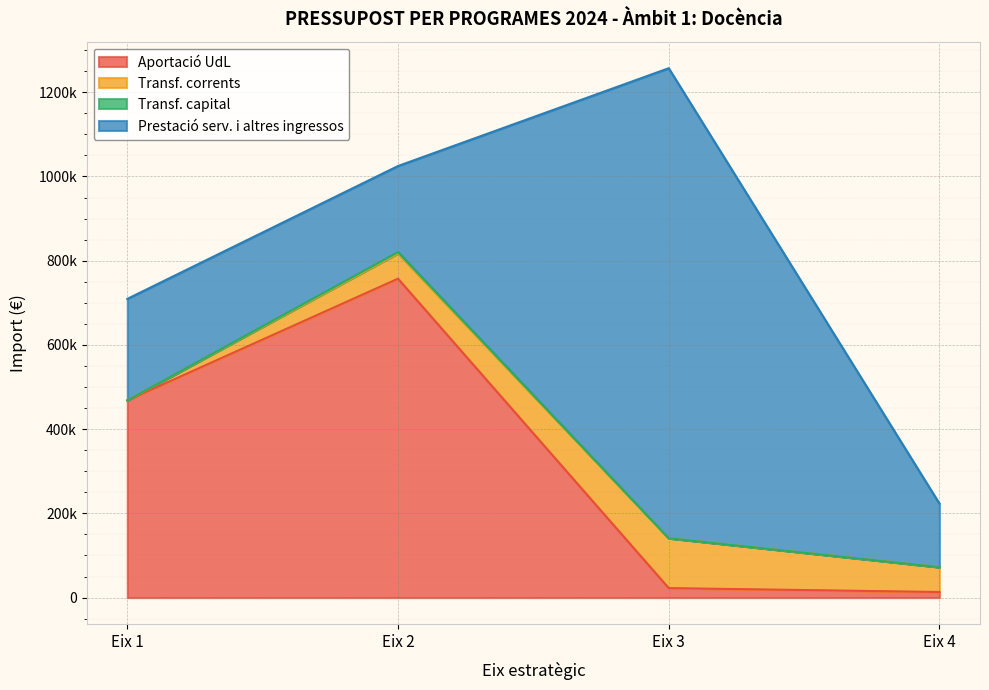

At which label does Prestació serv. i altres ingressos reach its peak?

Eix 3